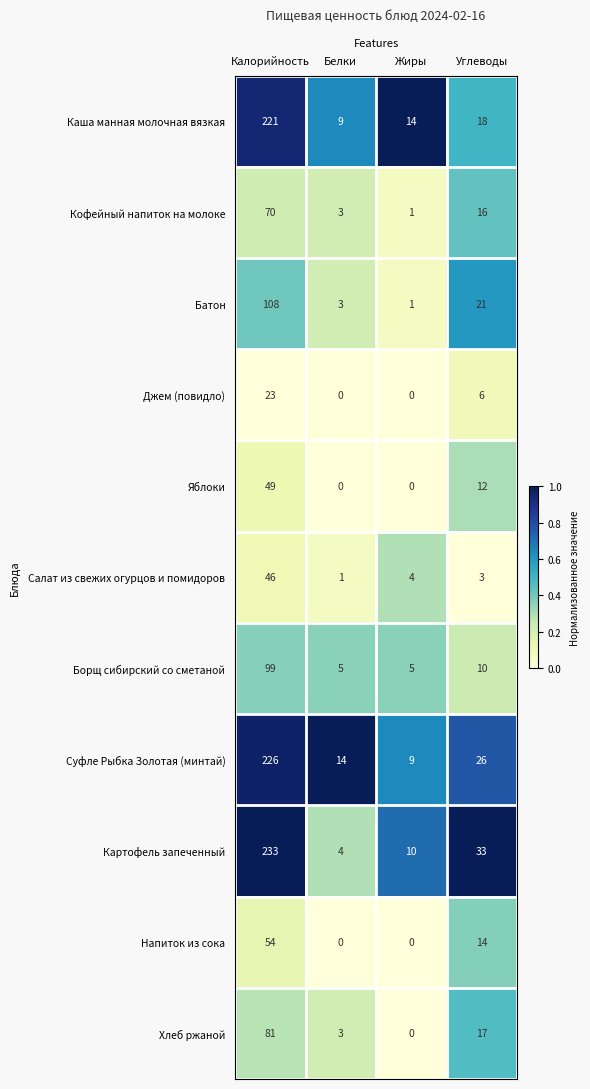

The value of Яблоки at Калорийность is 28. True or false?

False